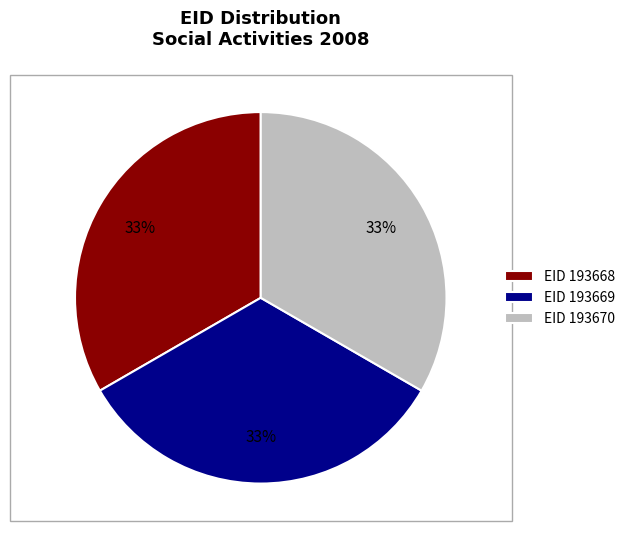

Approximately how many times larger is the value at EID 193670 compared to EID 193668?

1.0